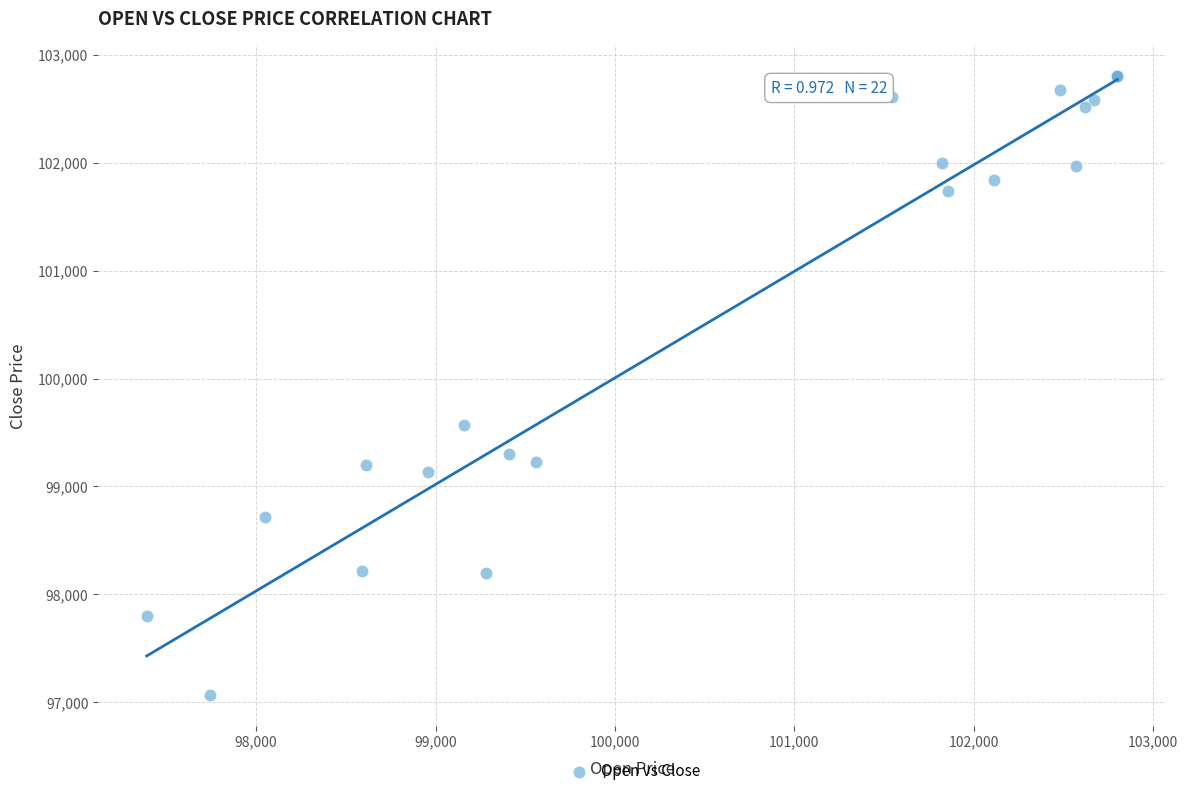

What Y value in the scatter plot is closest to 99935?

99570